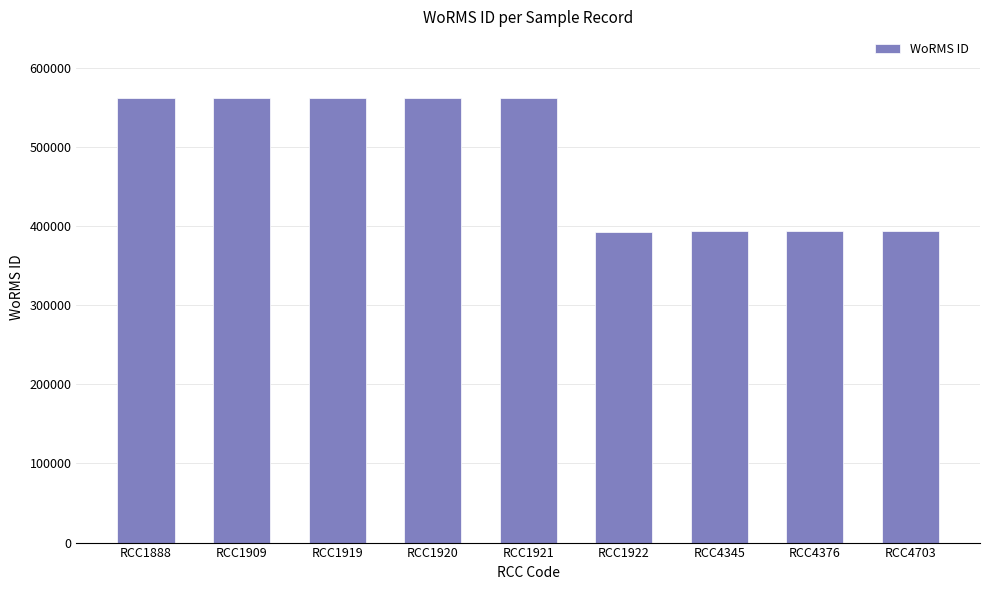

The chart shows a value of 289923 at RCC1919. True or false?

False